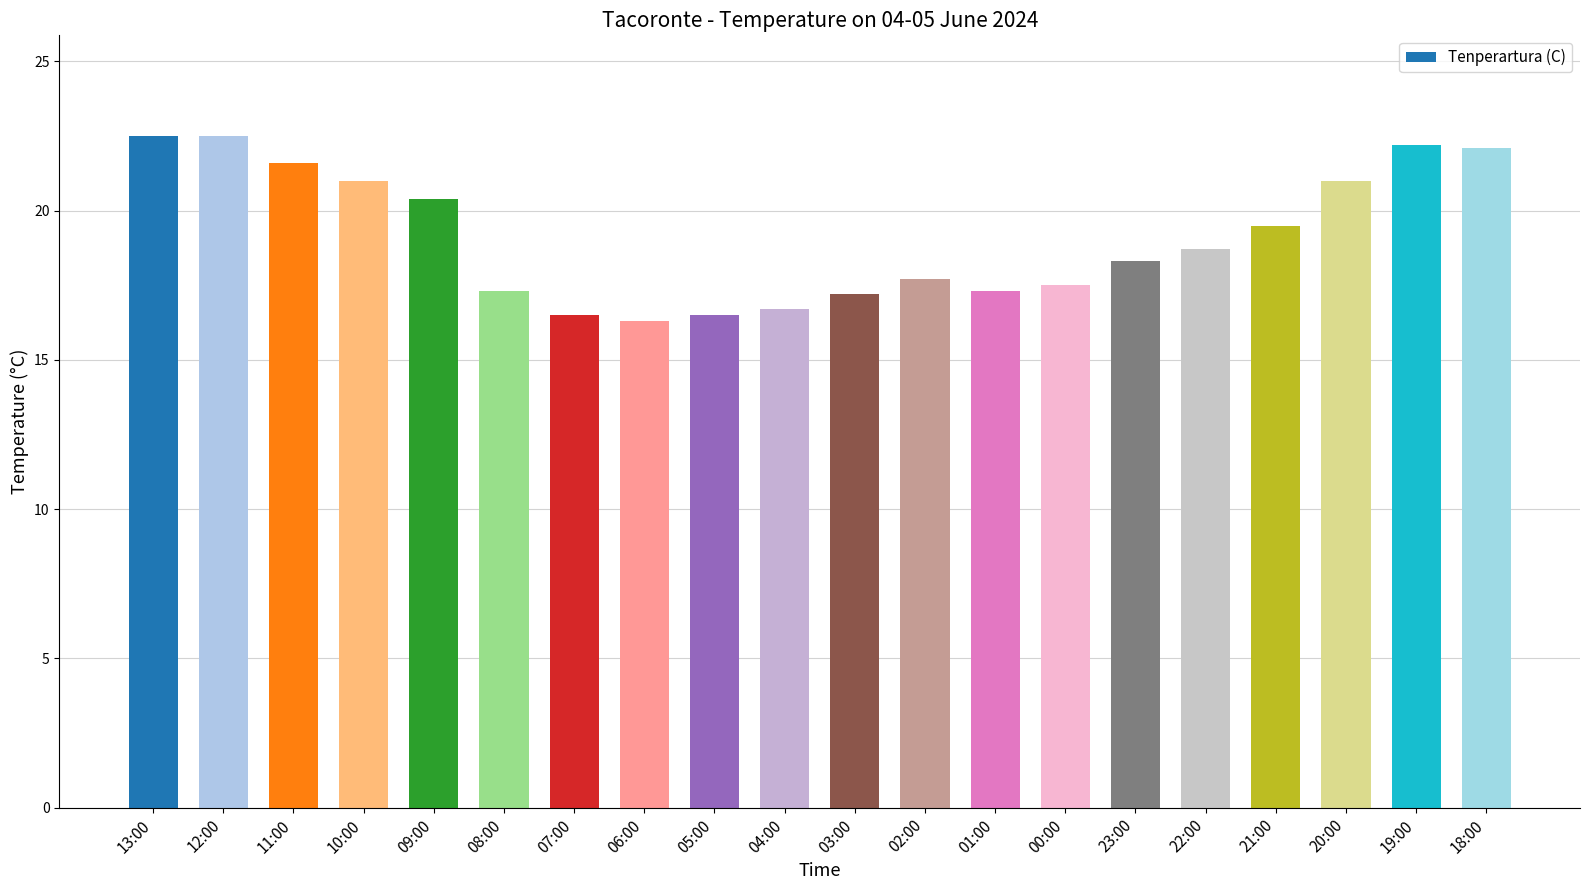

What is the greatest value displayed?

22.5